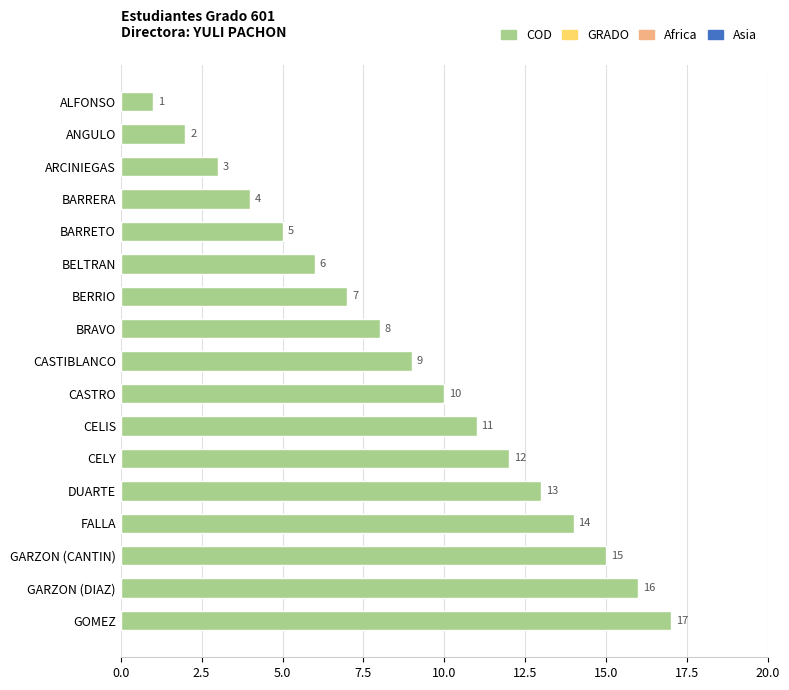

Is it true that the value at BARRETO is 7?

False